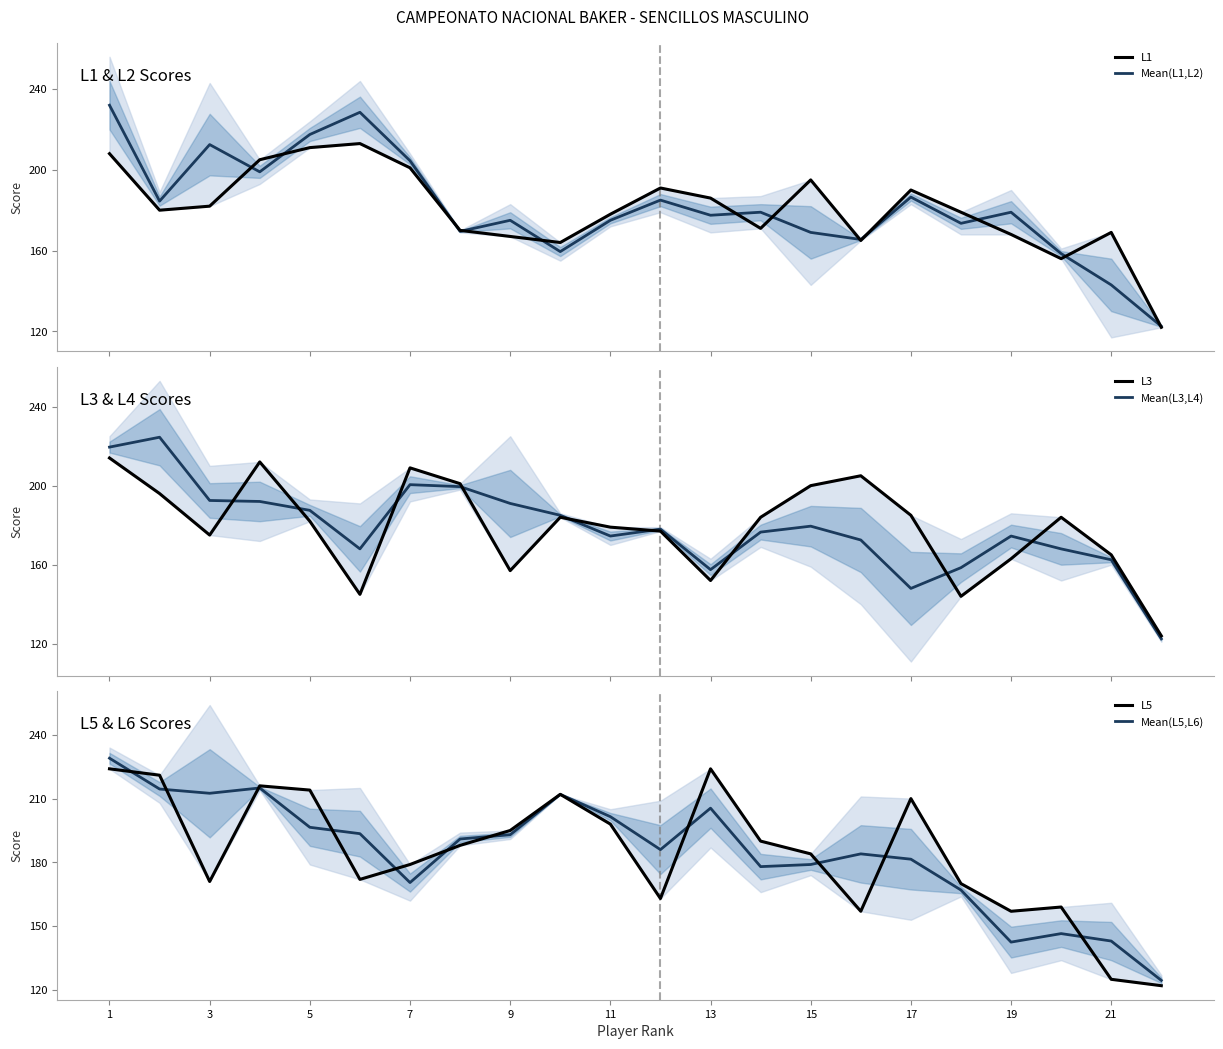

At which label does Mean(L5,L6) reach its peak?

1